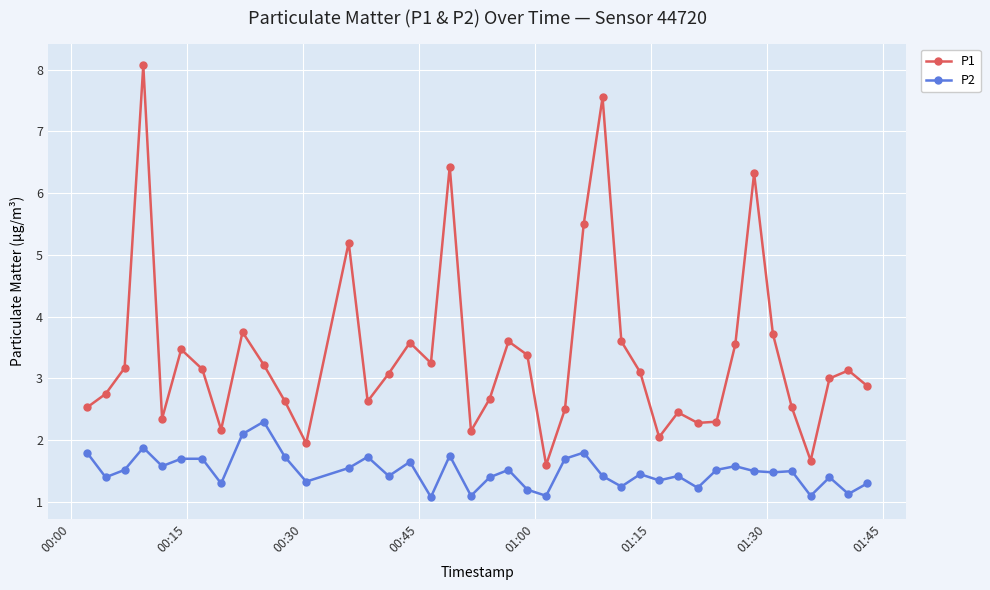

True or false: P1 and P2 intersect in this chart.

False